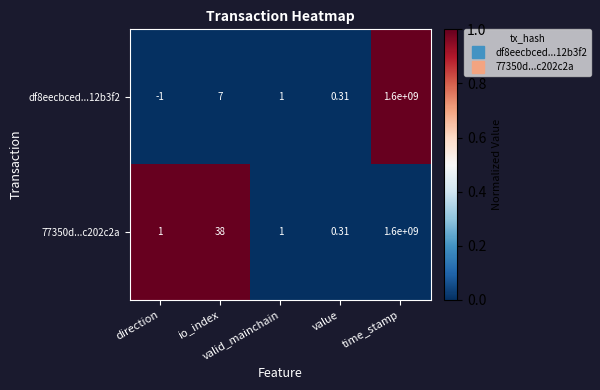

Which series has the widest spread of values?

df8eecbced...12b3f2